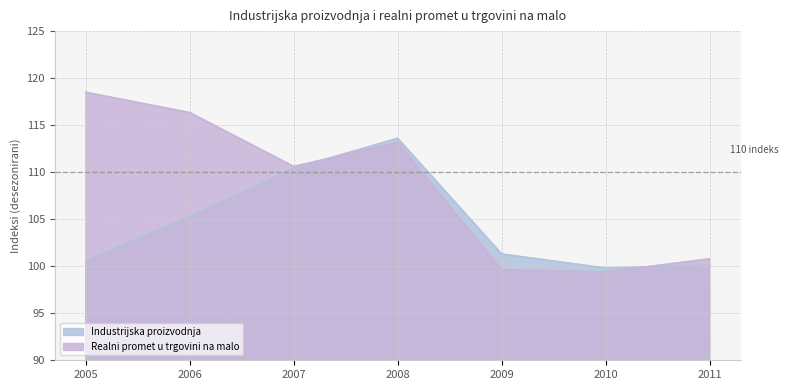

At which label does Realni promet u trgovini na malo first exceed 110?

2005